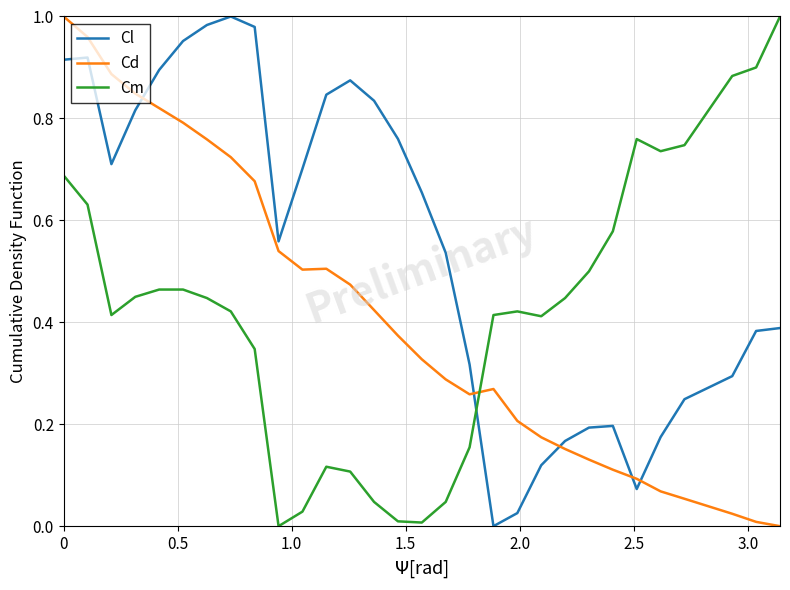

Does the chart display data point markers on the line(s)?

No